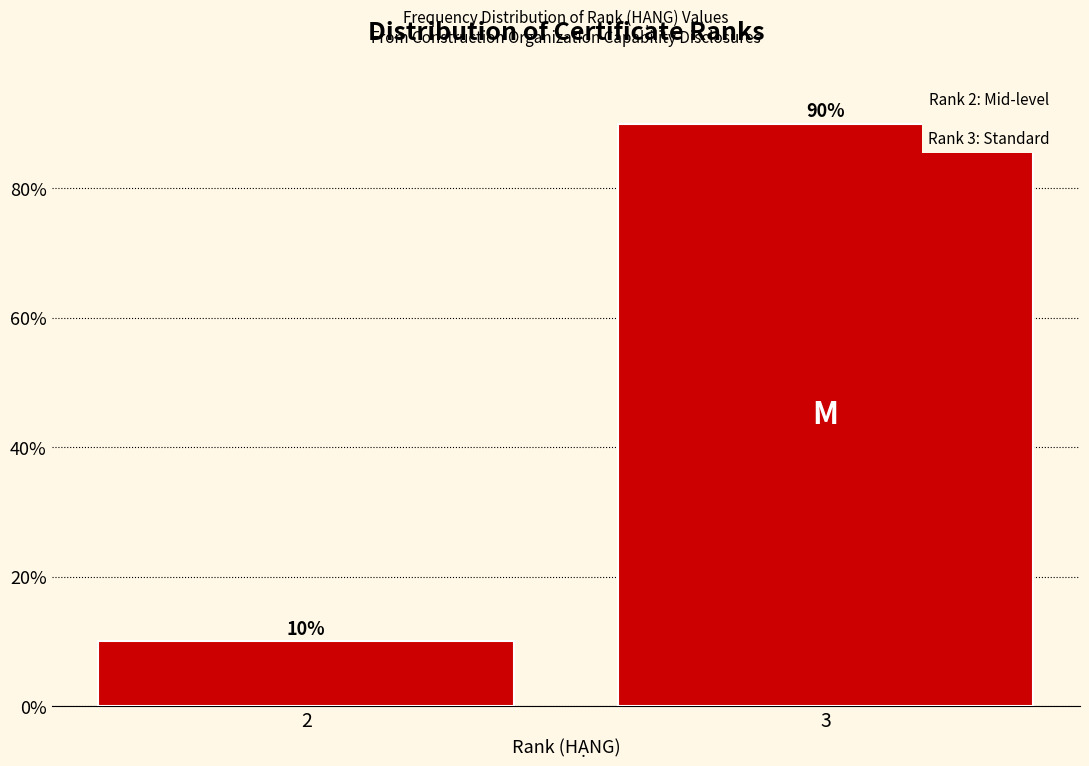

Reading right to left, extract all data points from this chart.

90	10